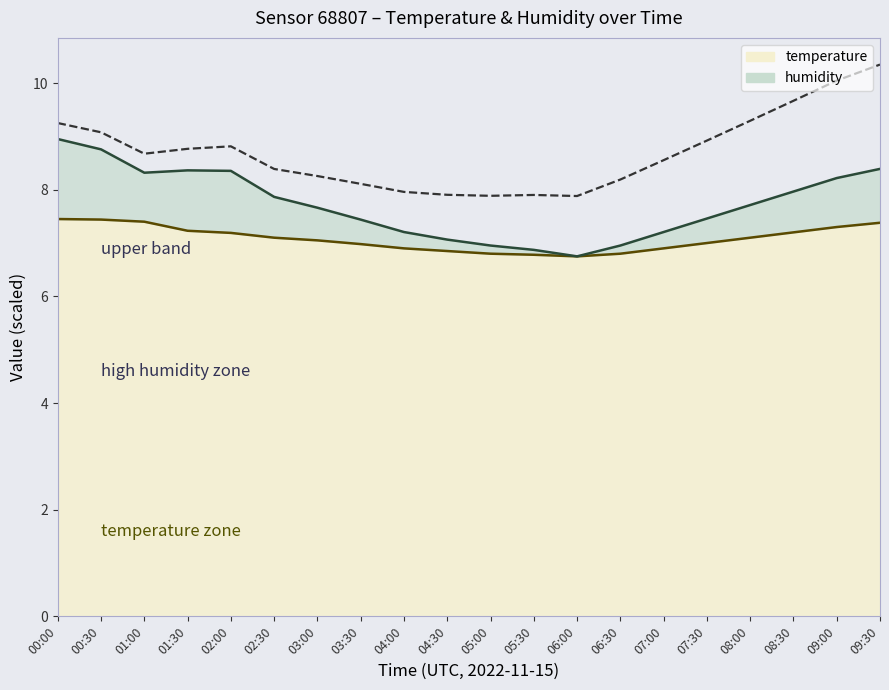

True or false: humidity has a value of 13.9 at 09:30.

False